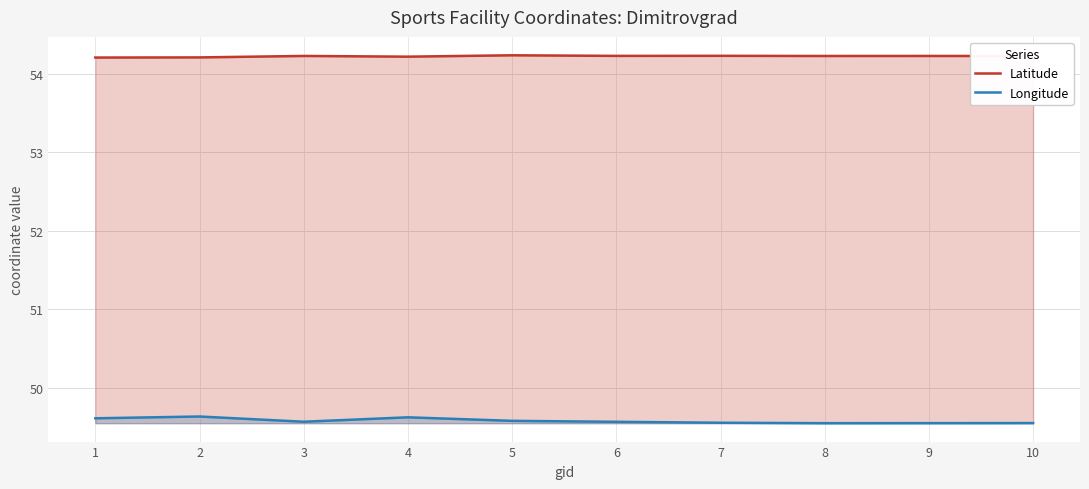

What is the highest value of the Longitude series?

49.6